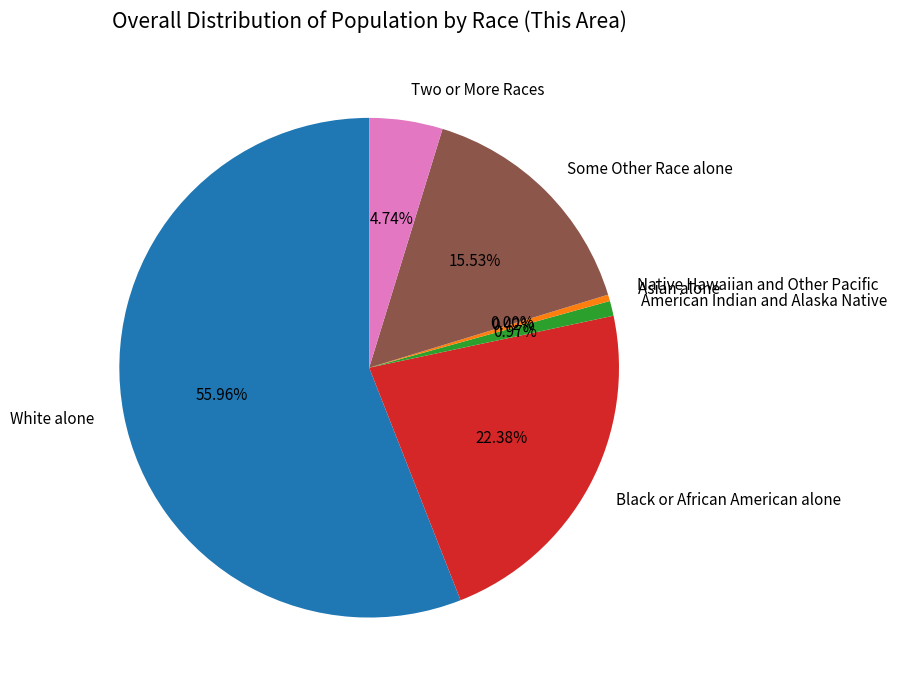

How many slices are in this pie chart?

7